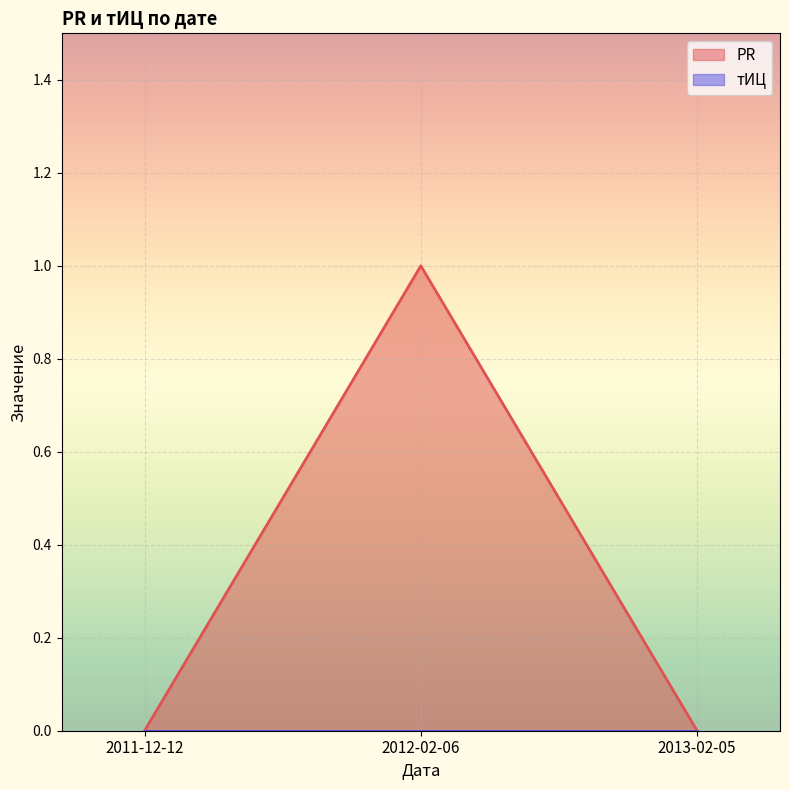

What is the label of the 3rd point from the right?

2011-12-12